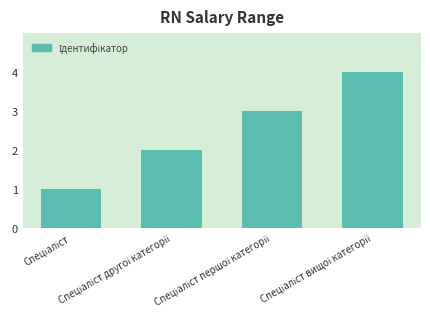

What is the maximum value shown in the chart?

4